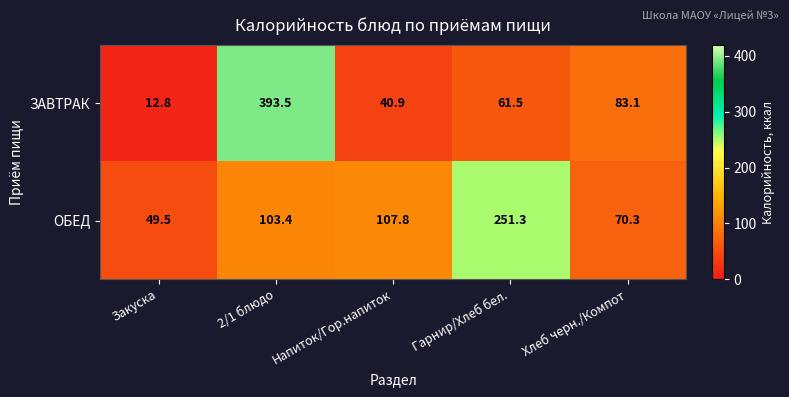

What is the spread (max minus min) of values at Закуска?

36.7